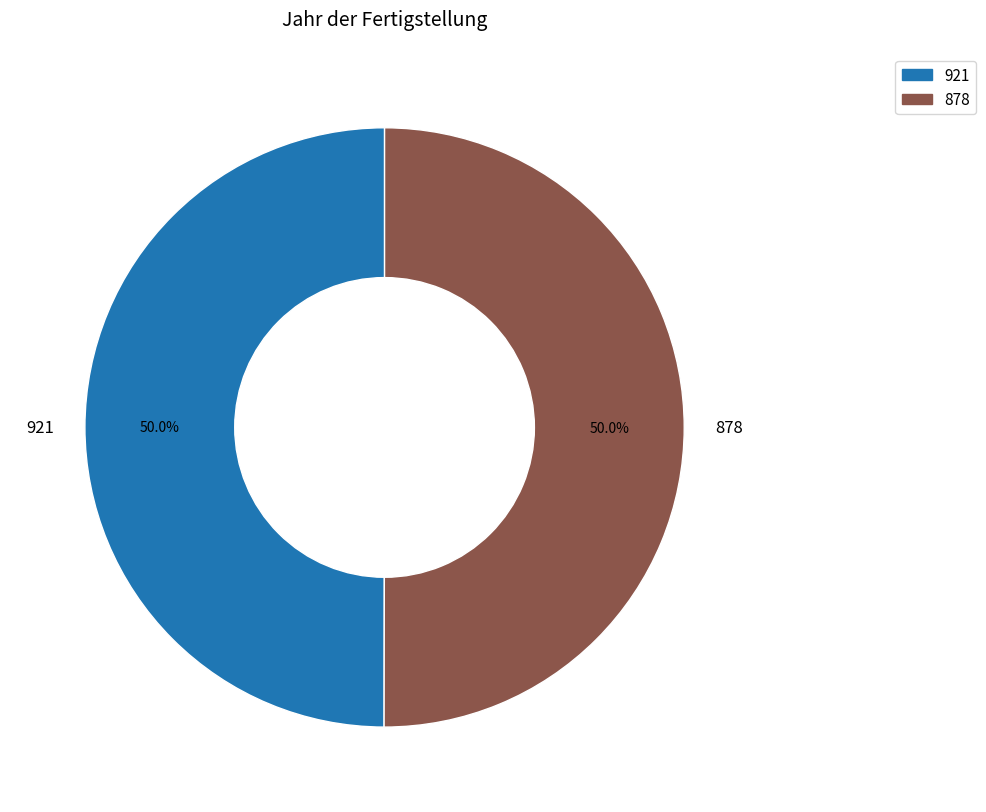

Approximately how many times larger is the value at 878 compared to 921?

1.0